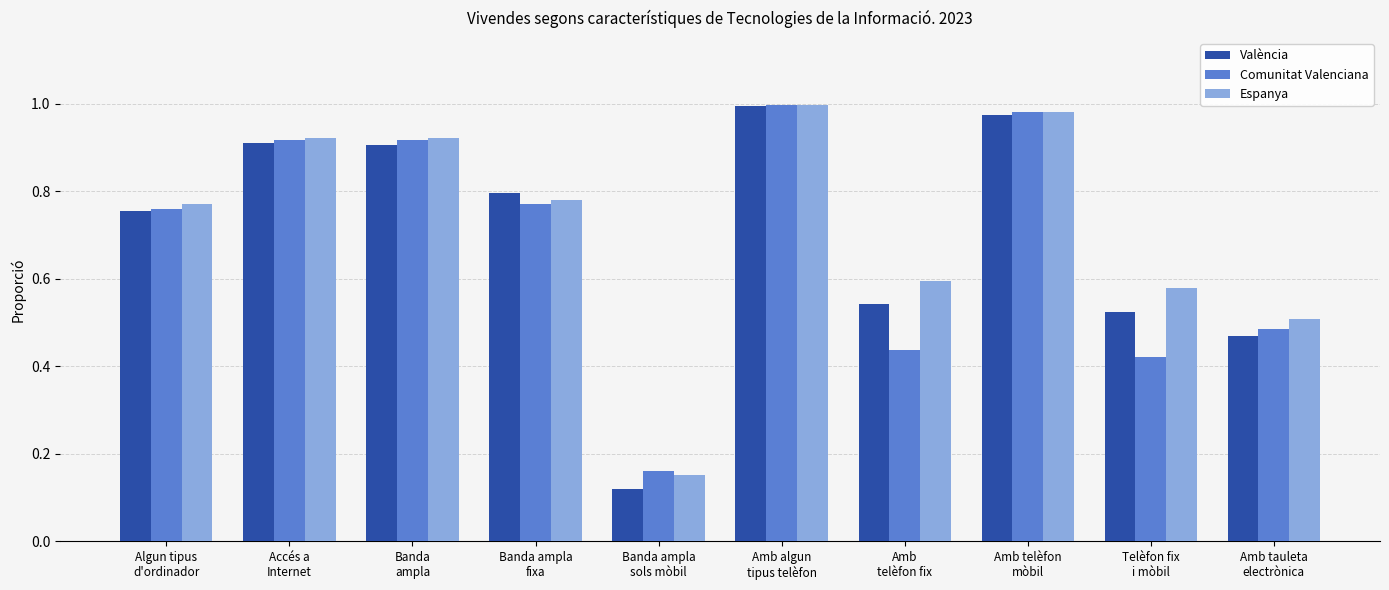

What is the average value of the València series?

0.7